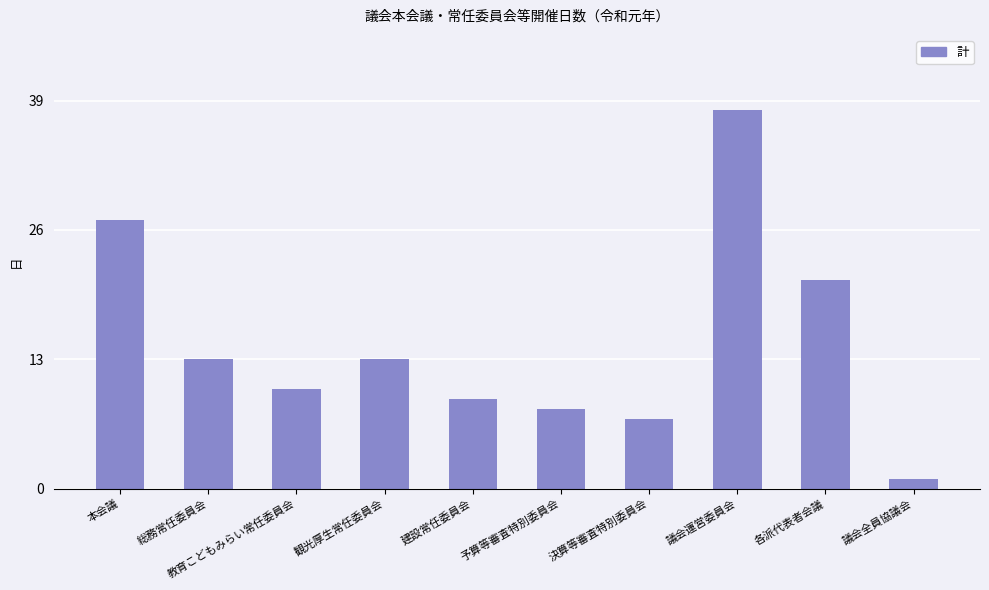

What is the label of the 10th bar from the left?

議会全員協議会